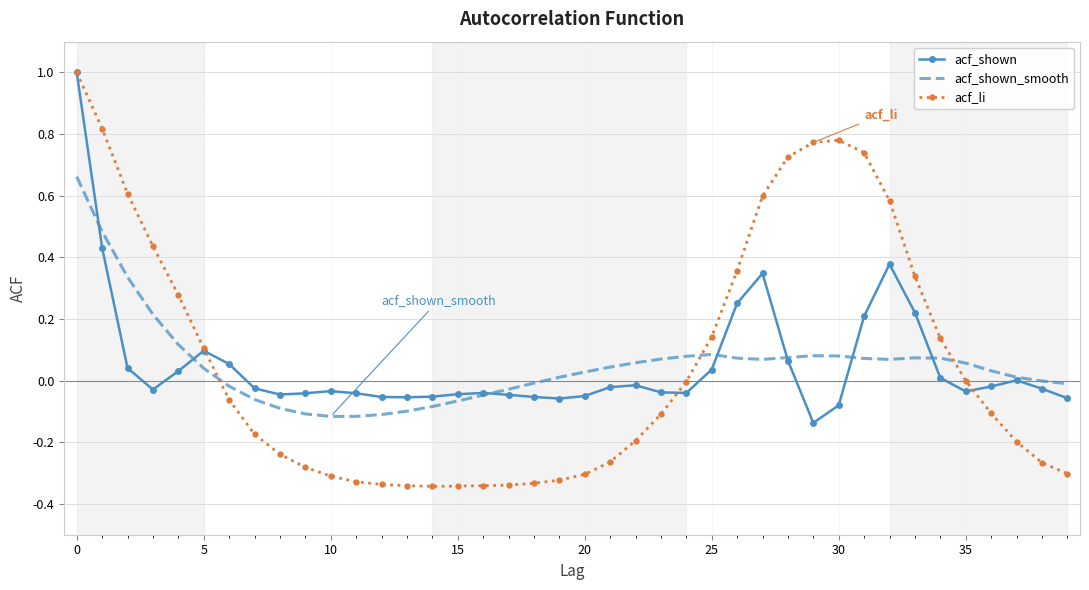

What is the greatest value displayed?

1.0